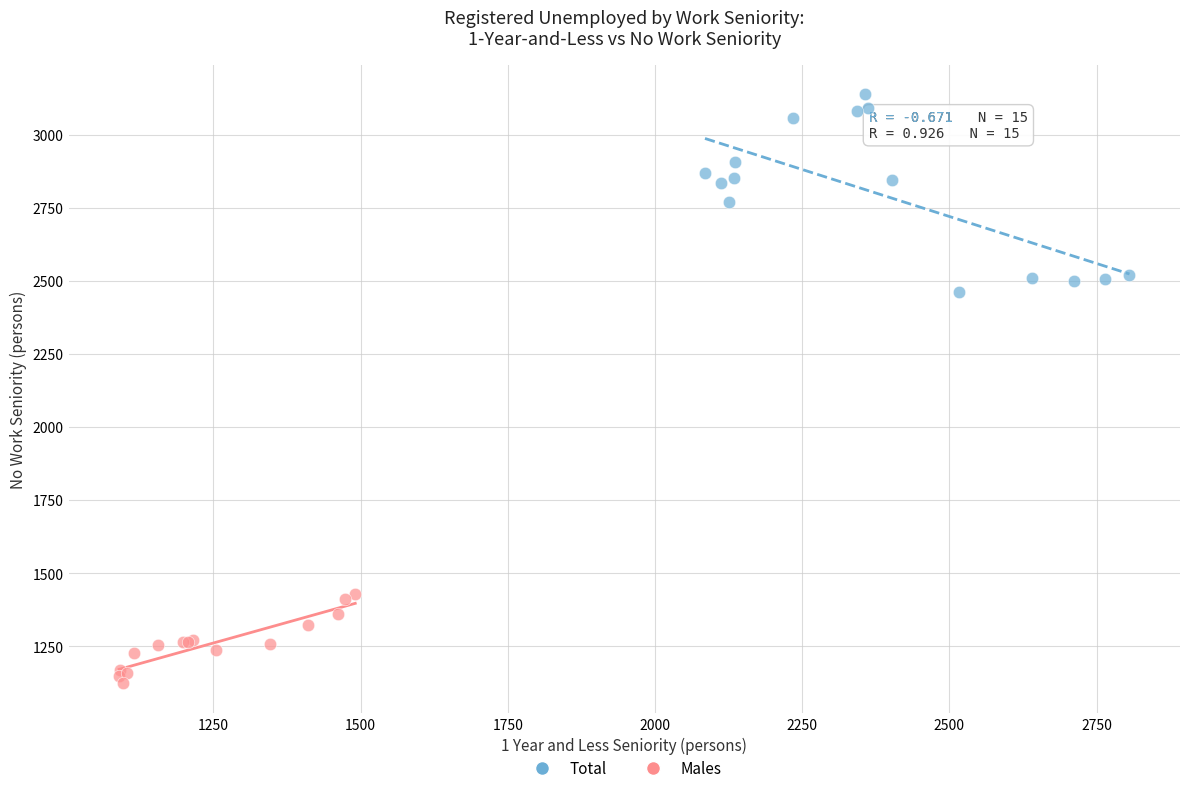

Which series has the widest spread of Y values?

Total